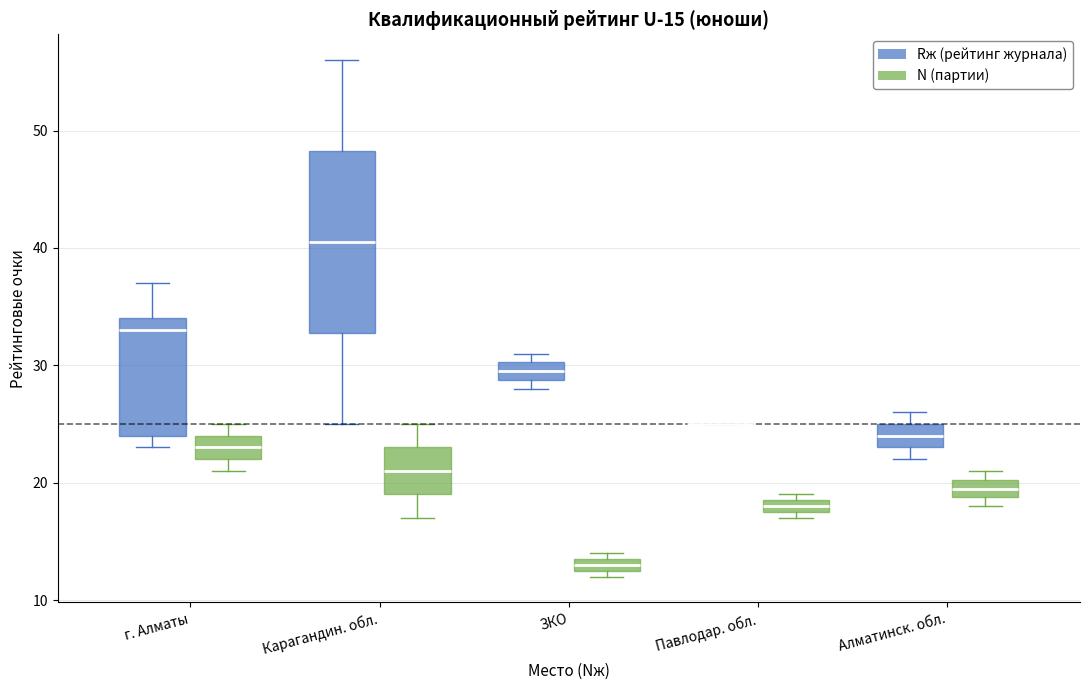

Which box is the tallest, from its lower edge to its upper edge?

Карагандин. обл. (Rж (рейтинг журнала))